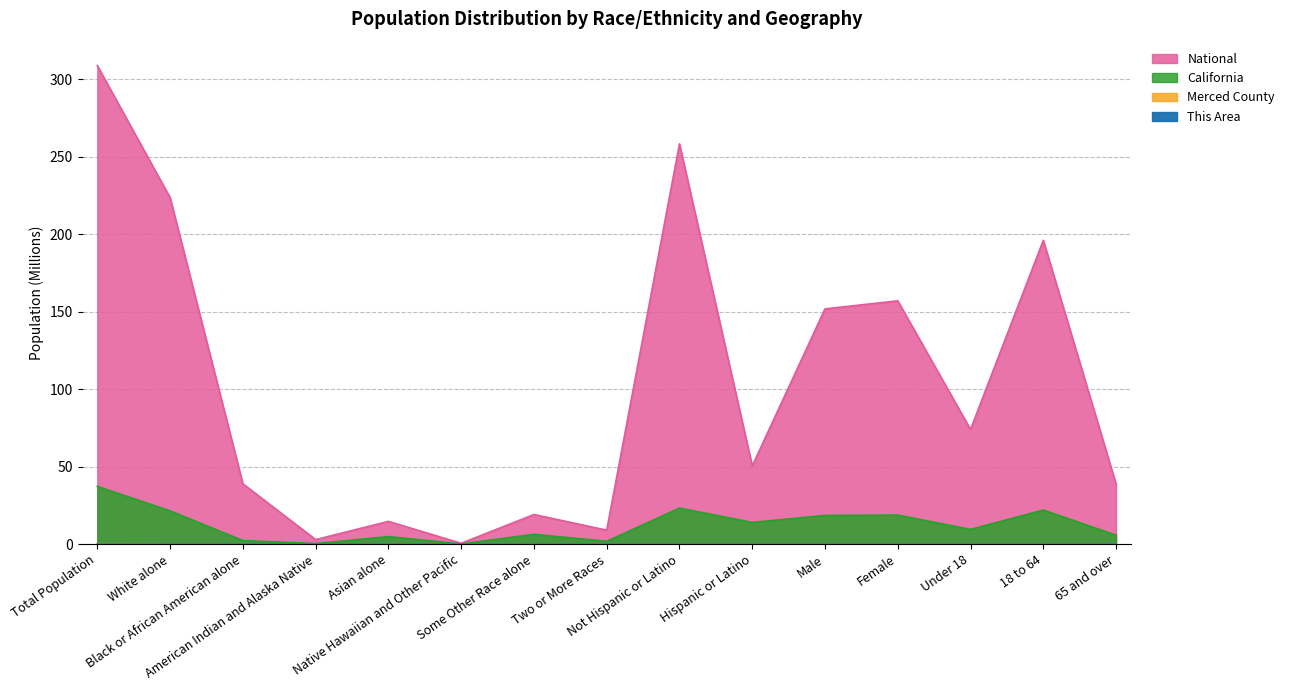

What are all the series names shown in the legend?

This Area, Merced County, California, National